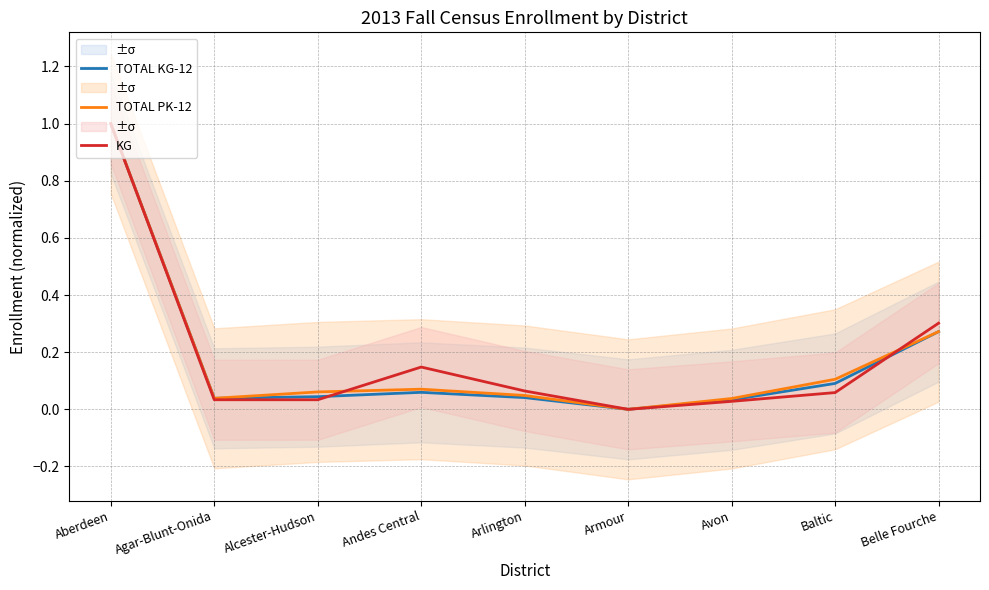

Reading right to left, what are all the values shown in this chart?

TOTAL KG-12: 0.3	0.1	0.0	0.0	0.0	0.1	0.0	0.0	1.0
TOTAL PK-12: 0.3	0.1	0.0	0.0	0.0	0.1	0.1	0.0	1.0
KG: 0.3	0.1	0.0	0.0	0.1	0.1	0.0	0.0	1.0